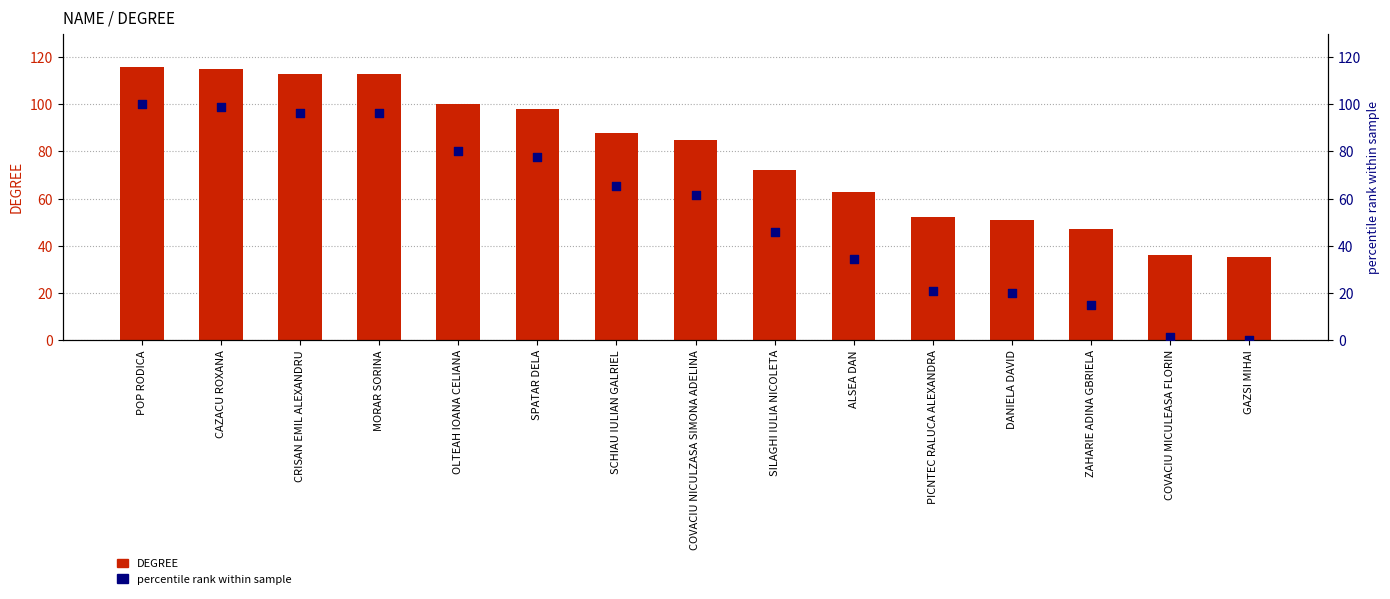

Which series contains the lowest Y value?

percentile rank within sample